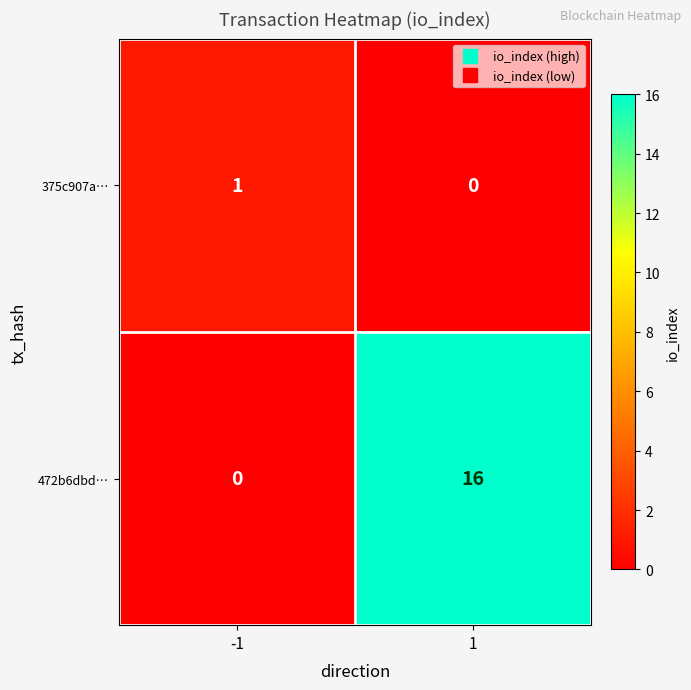

List the series in order of their peak value, lowest first.

375c907a…, 472b6dbd…